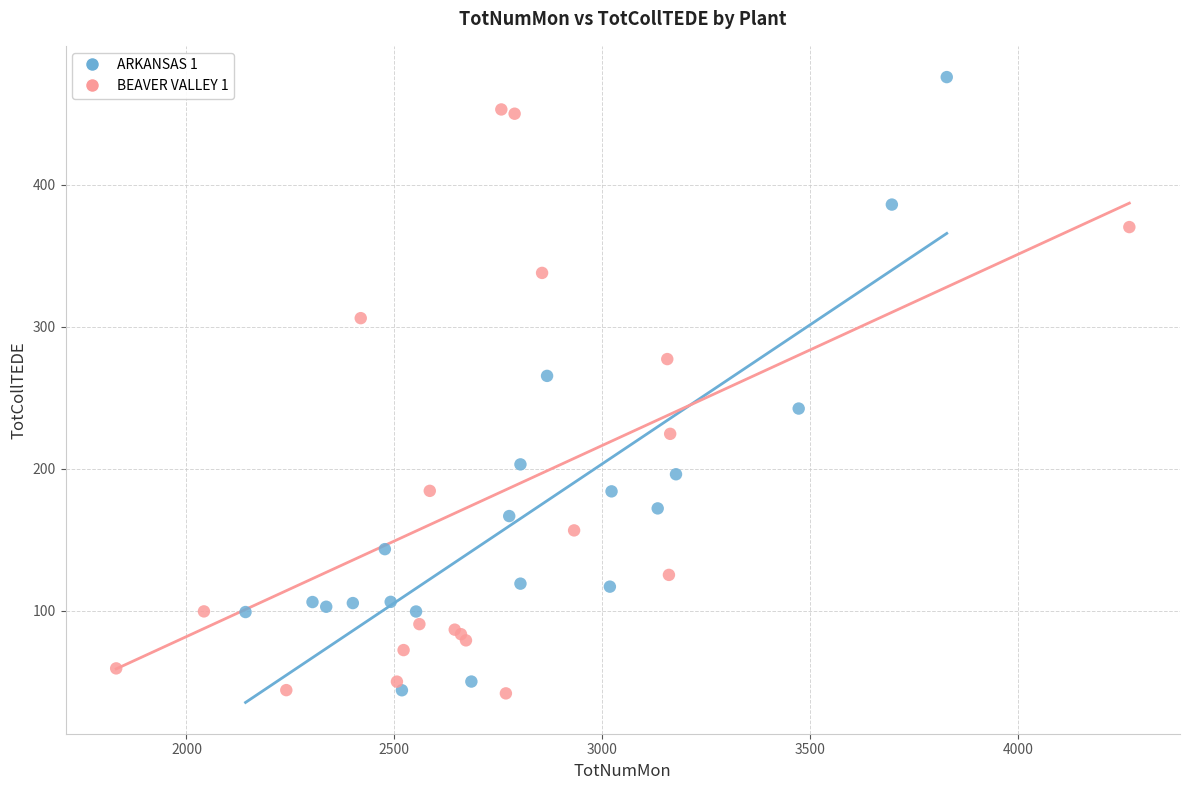

Which series contains the highest Y value?

ARKANSAS 1